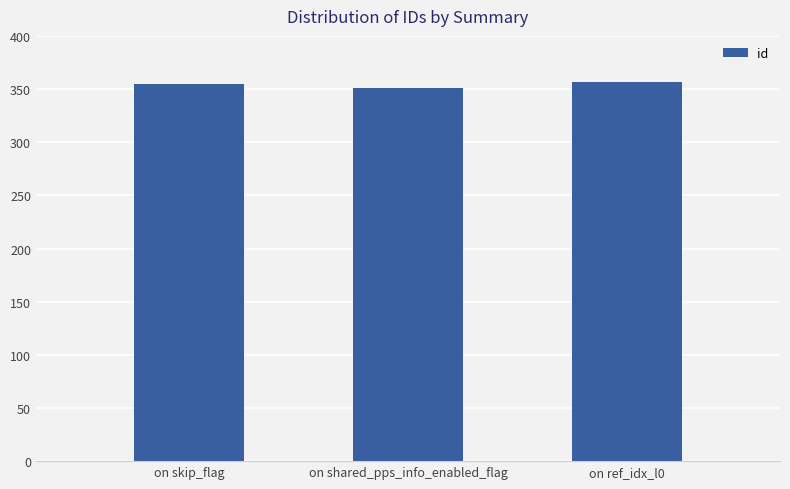

What is the ratio of the value at on shared_pps_info_enabled_flag to the value at on skip_flag?

1.0